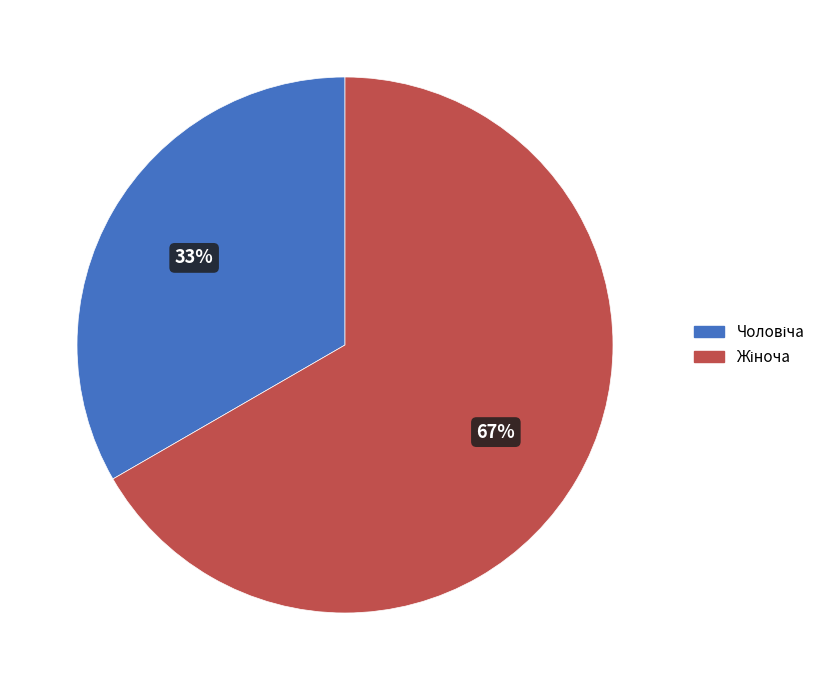

How many slices are in this pie chart?

2